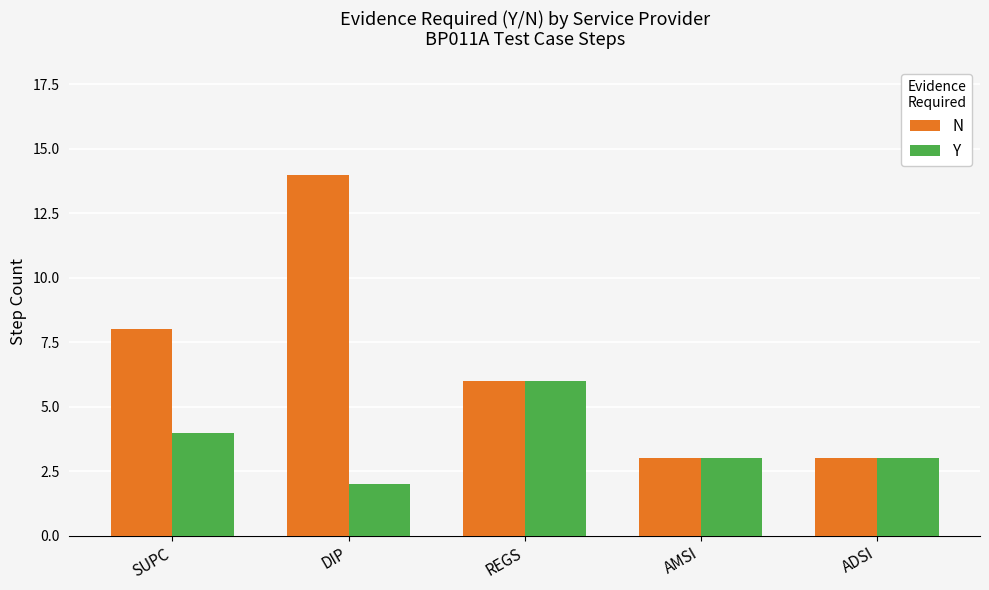

What position from the left is REGS?

3